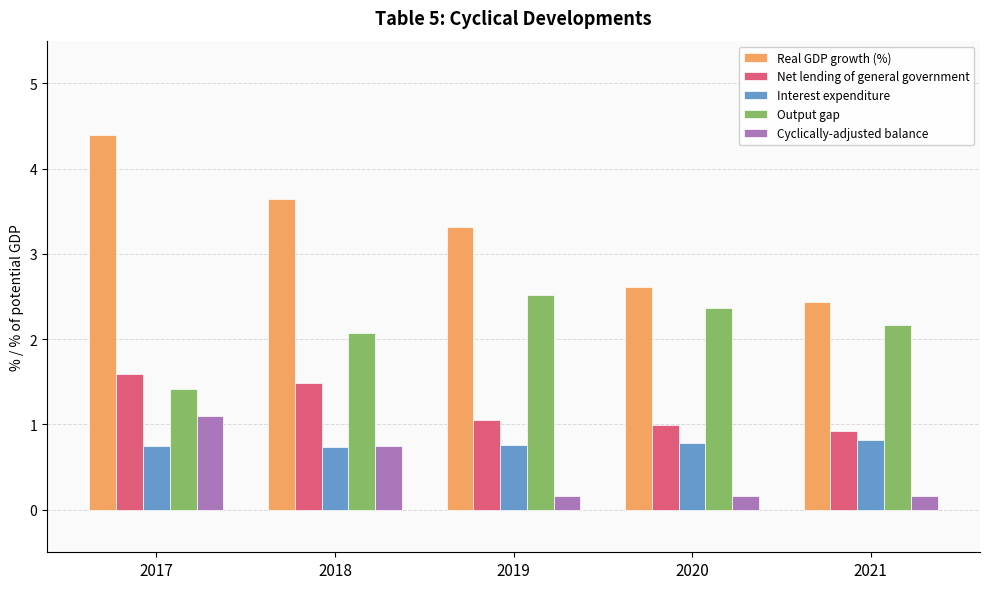

List the series in order of their peak value, highest first.

Real GDP growth (%), Output gap, Net lending of general government, Cyclically-adjusted balance, Interest expenditure